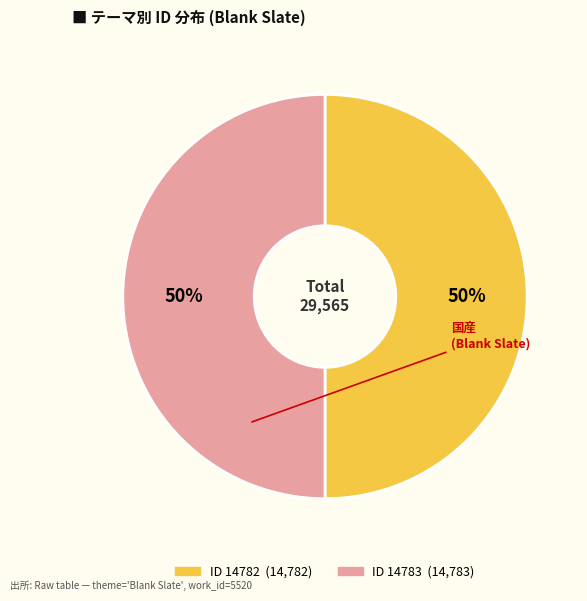

To the nearest percent, what is the average slice percentage?

50%